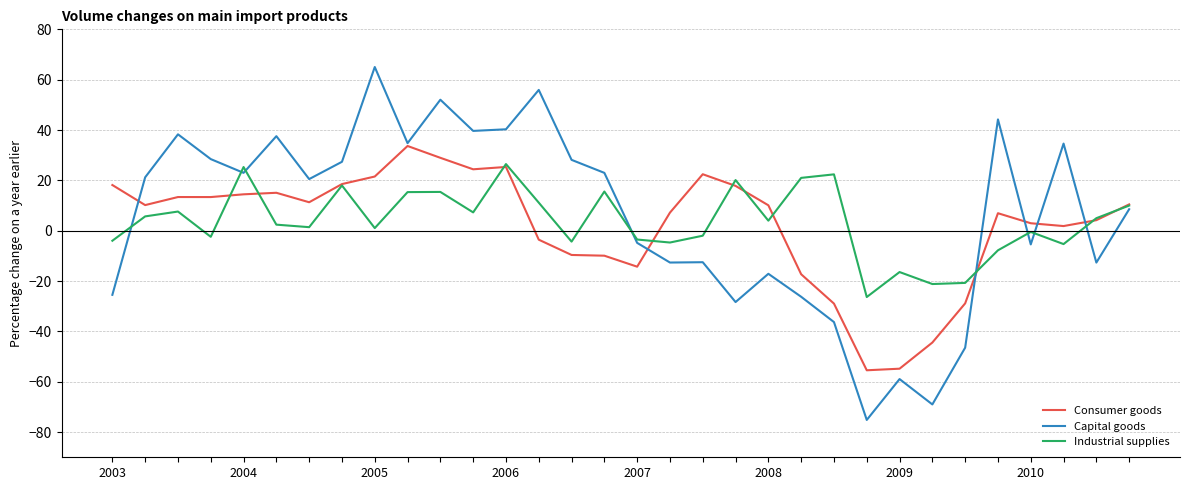

List the series in order of their peak value, lowest first.

Industrial supplies, Consumer goods, Capital goods